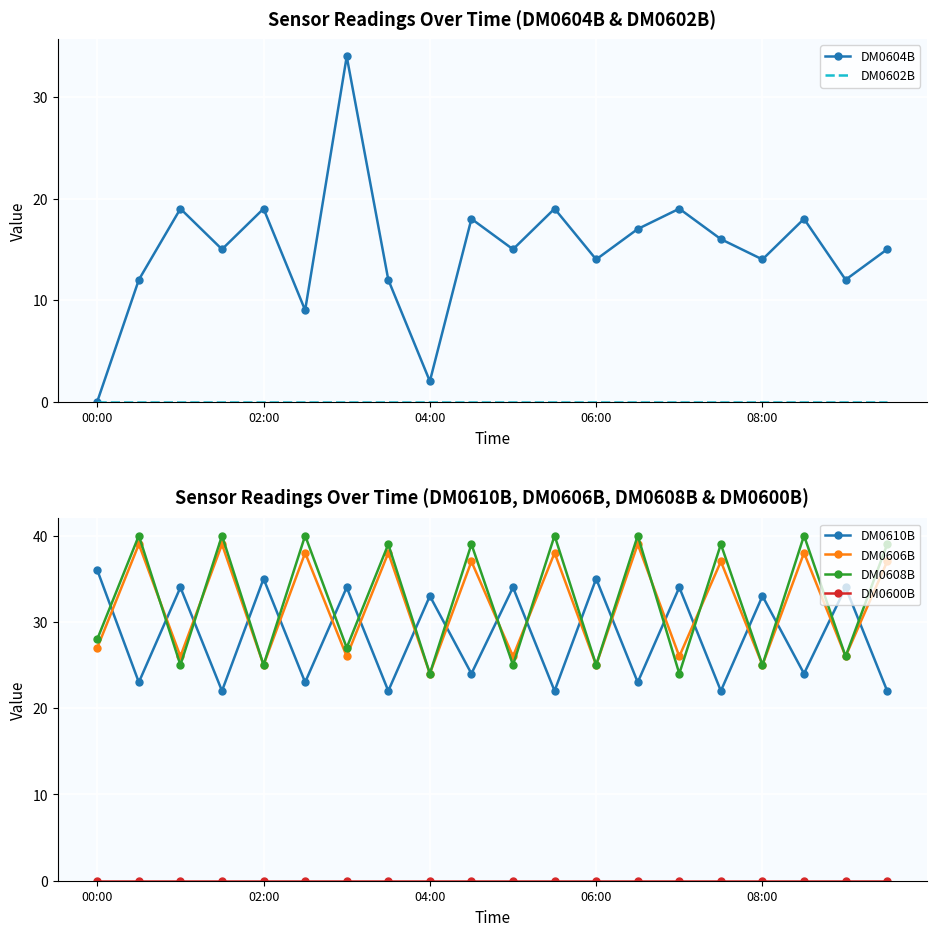

What is the approximate value of DM0606B at 19, to the nearest 10?

40